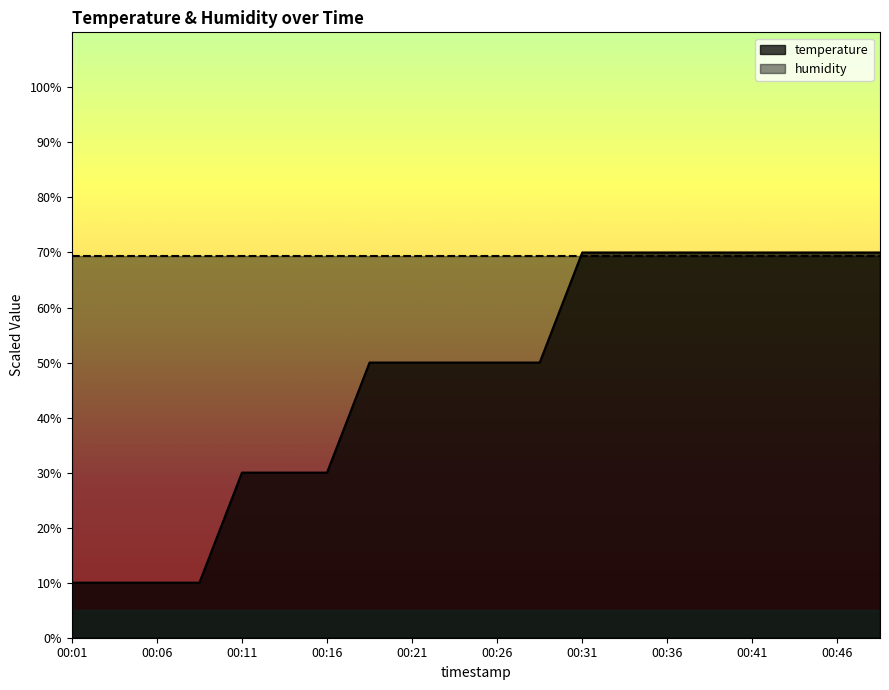

What is the difference between the maximum and minimum values?

60.0